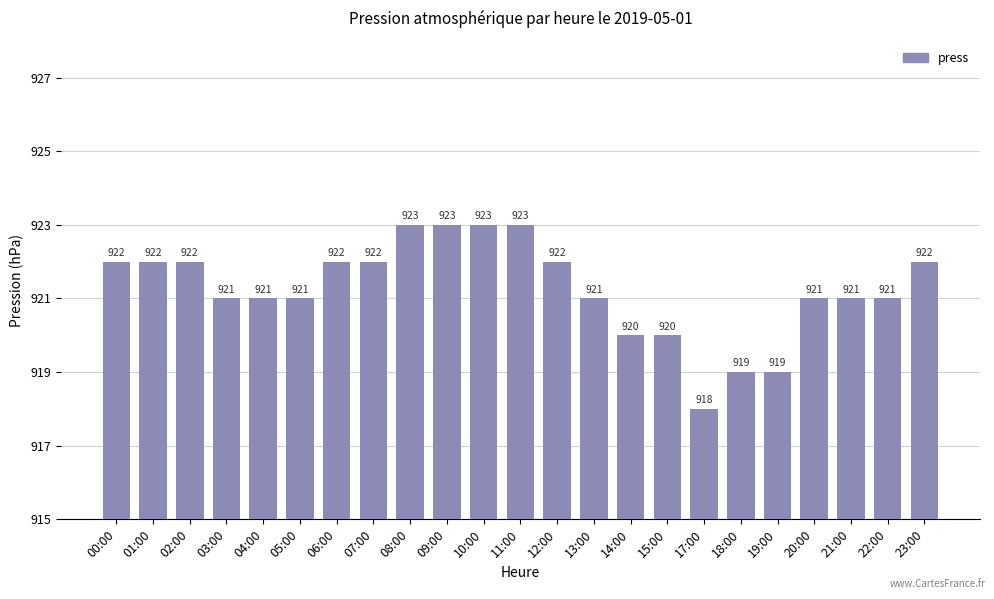

What position from the left is 18:00?

18